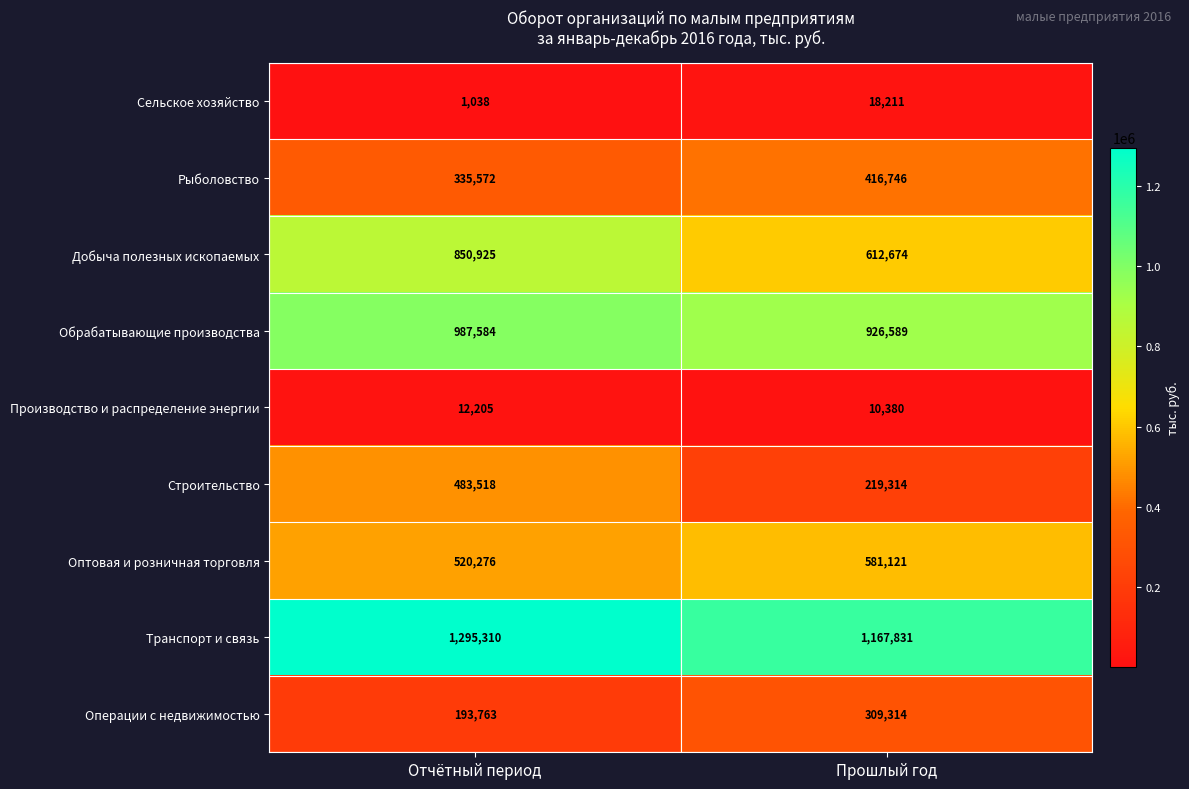

Rank the series by their maximum value, from lowest to highest.

Производство и распределение энергии, Сельское хозяйство, Операции с недвижимостью, Рыболовство, Строительство, Оптовая и розничная торговля, Добыча полезных ископаемых, Обрабатывающие производства, Транспорт и связь